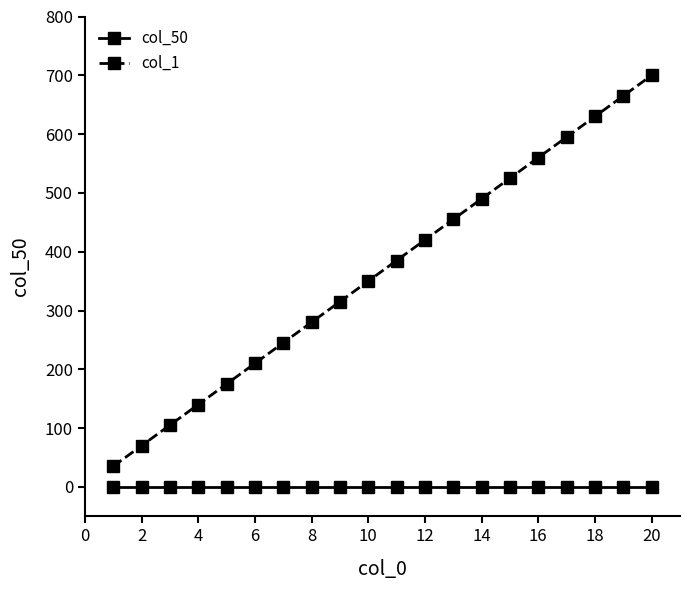

What is the maximum value shown in the chart?

700